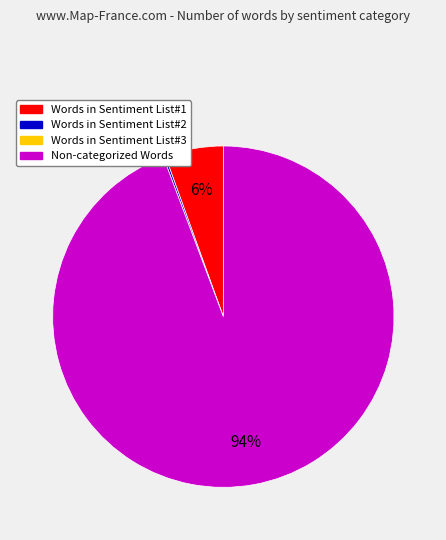

To the nearest percent, what is the average slice percentage?

33%